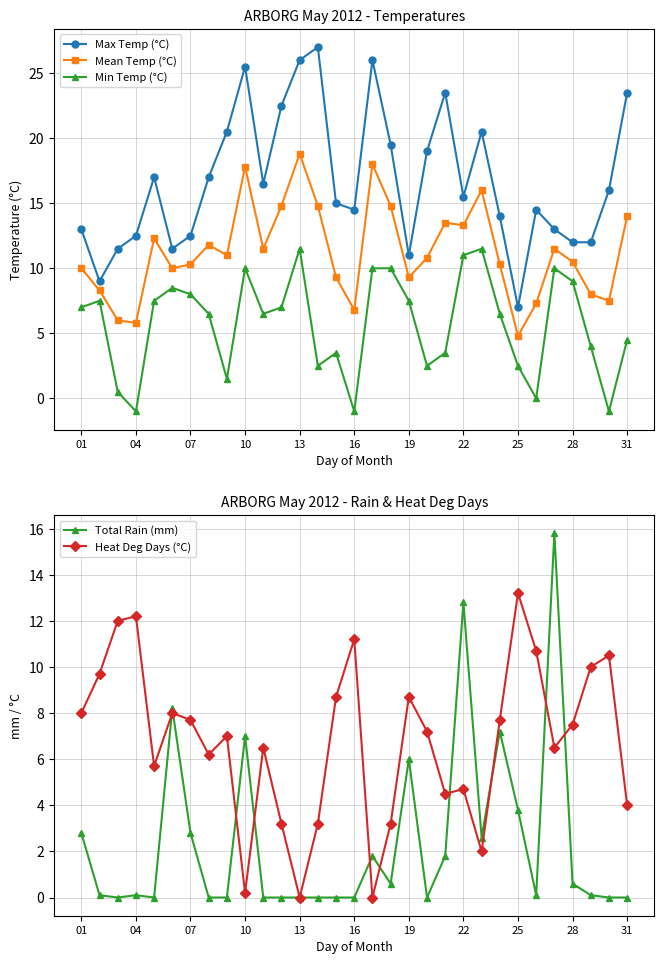

Which category has the highest value in the Heat Deg Days (°C) series?

25